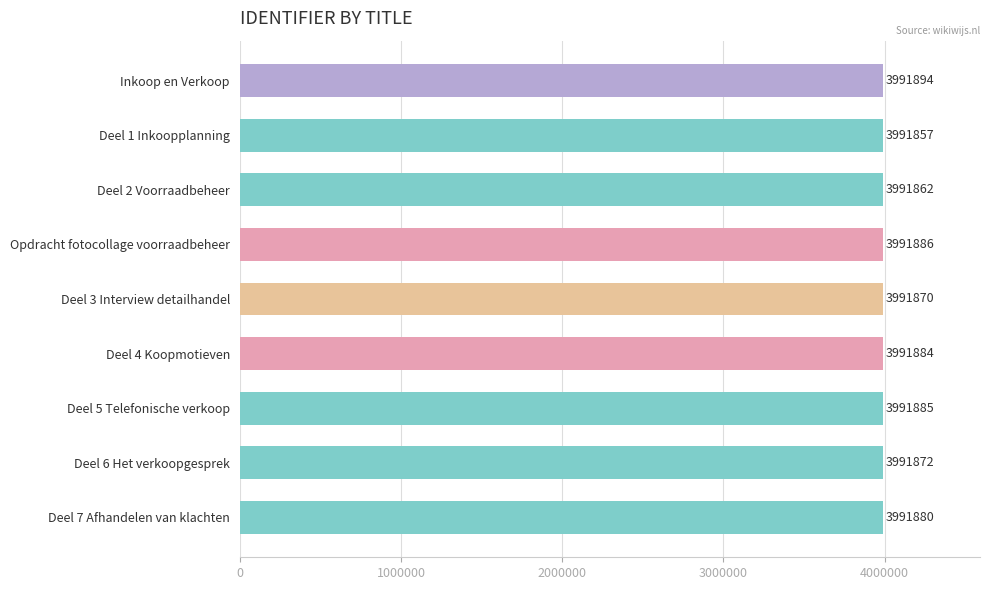

What is the smallest value displayed?

3991857